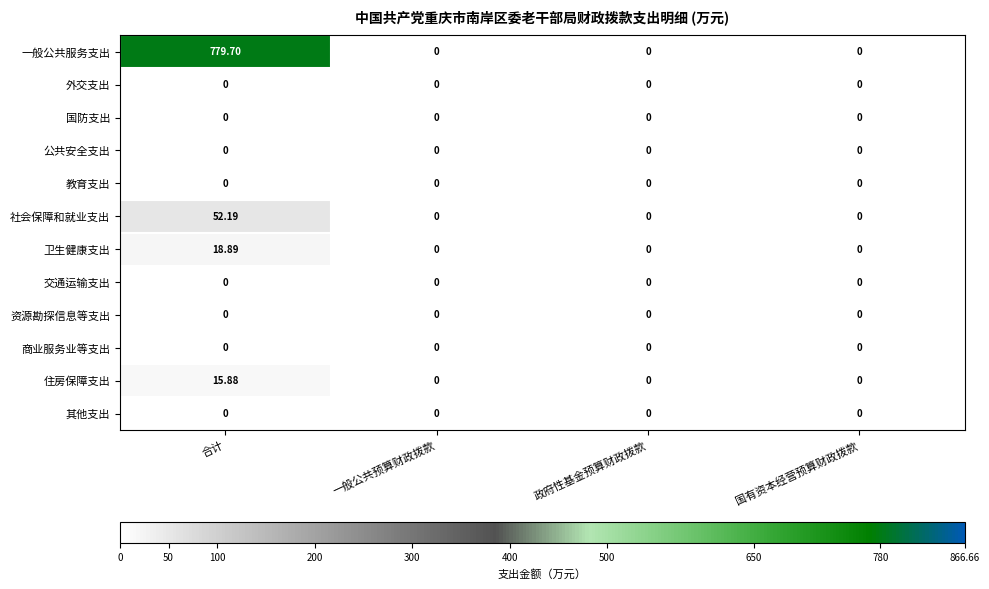

How many distinct data groups are displayed?

12